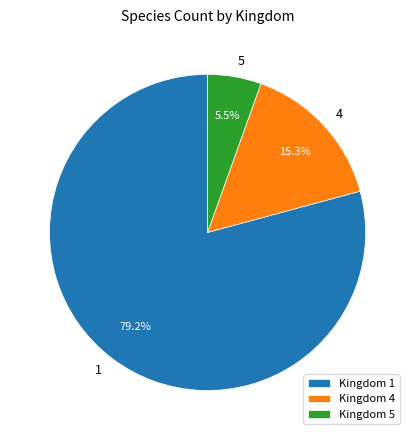

Approximately how many times larger is the value at Kingdom 4 compared to Kingdom 5?

2.8